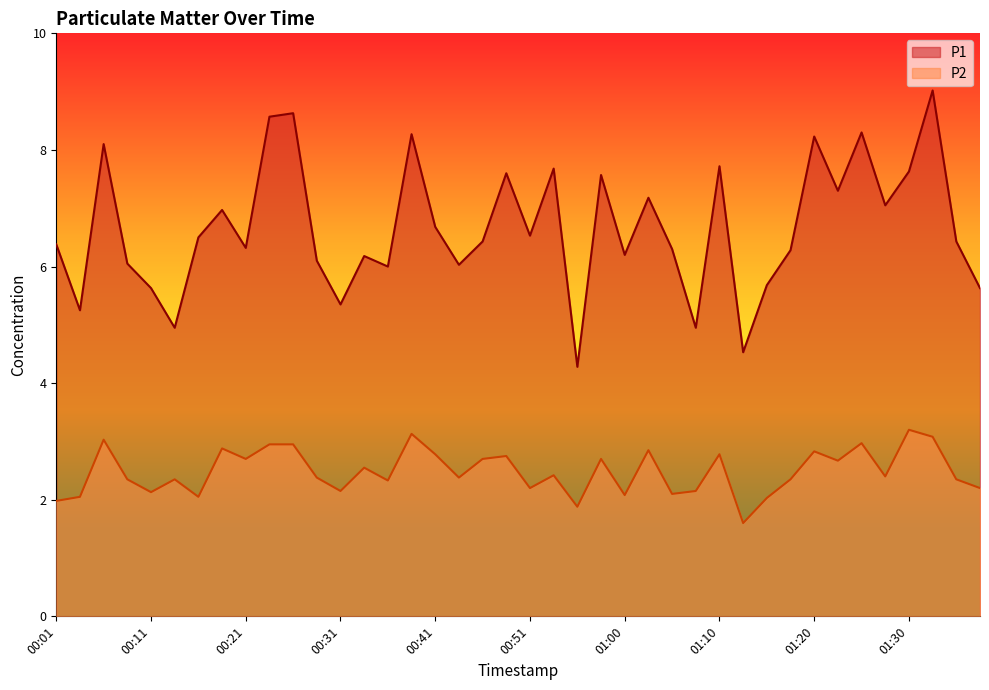

What is the label of the 15th point from the left?

00:36